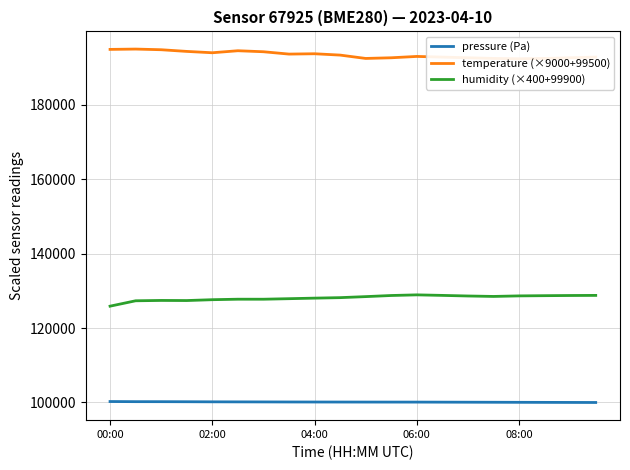

What is the value of the pressure (Pa) point at the 4th from the left?

100195.1